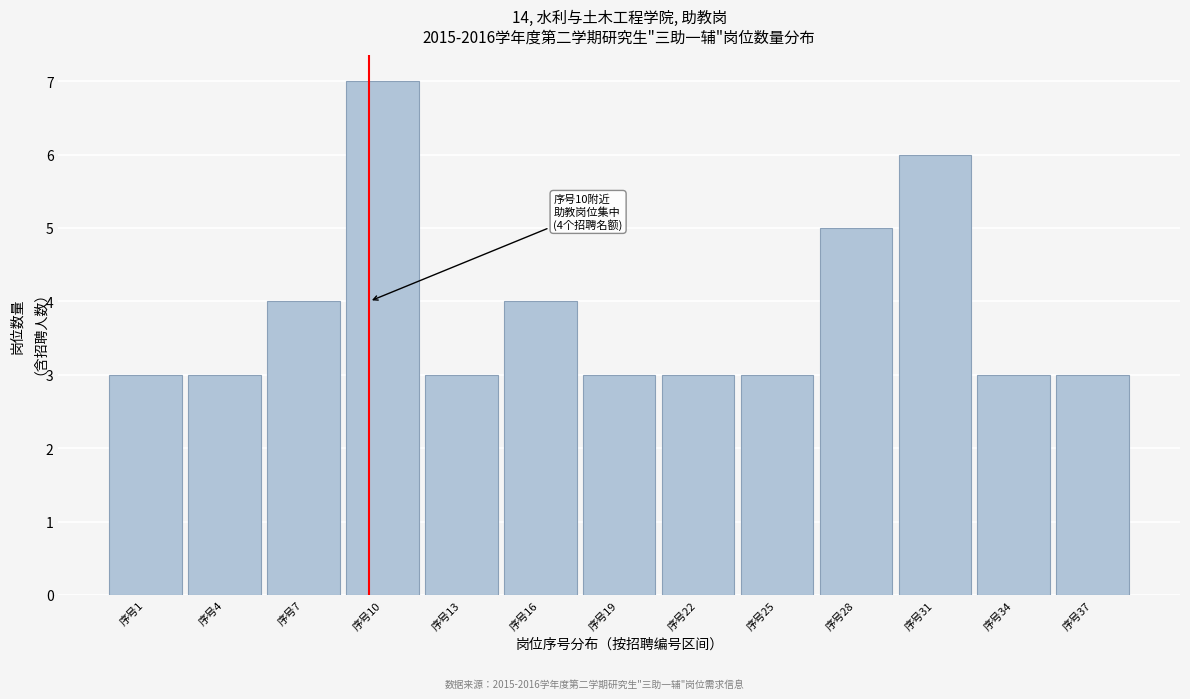

Reading right to left, transcribe all the data shown in this chart.

序号37=3	序号34=3	序号31=6	序号28=5	序号25=3	序号22=3	序号19=3	序号16=4	序号13=3	序号10=7	序号7=4	序号4=3	序号1=3